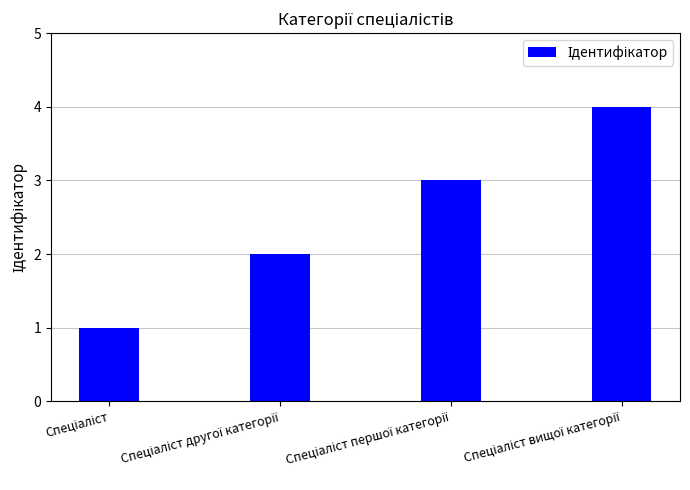

What is the difference between the maximum and minimum values?

3